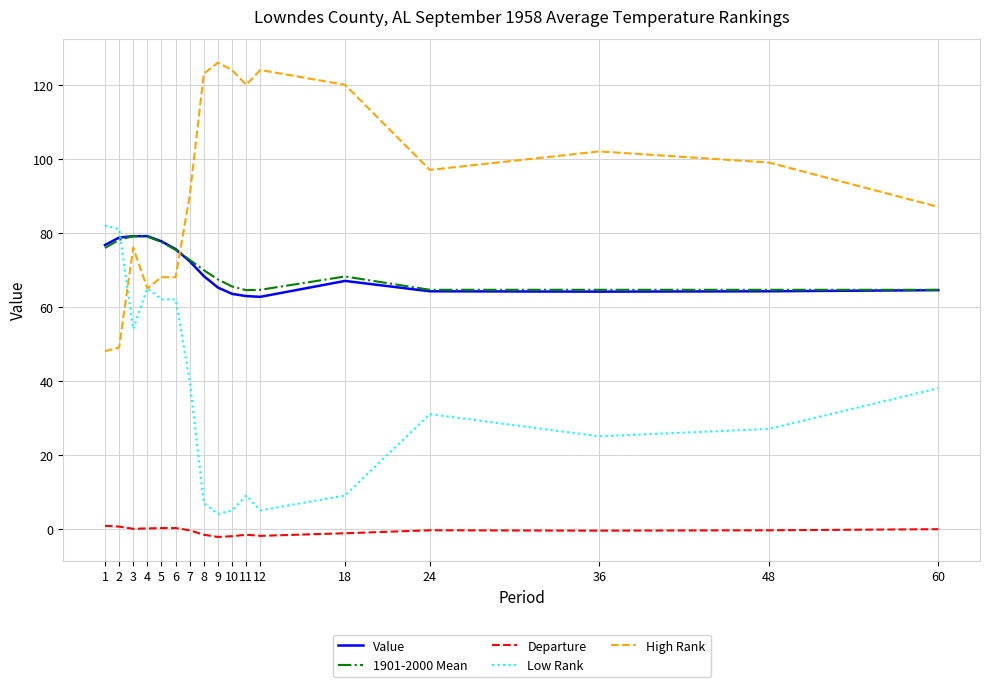

What are all the series names shown in the legend?

Value, 1901-2000 Mean, Departure, Low Rank, High Rank